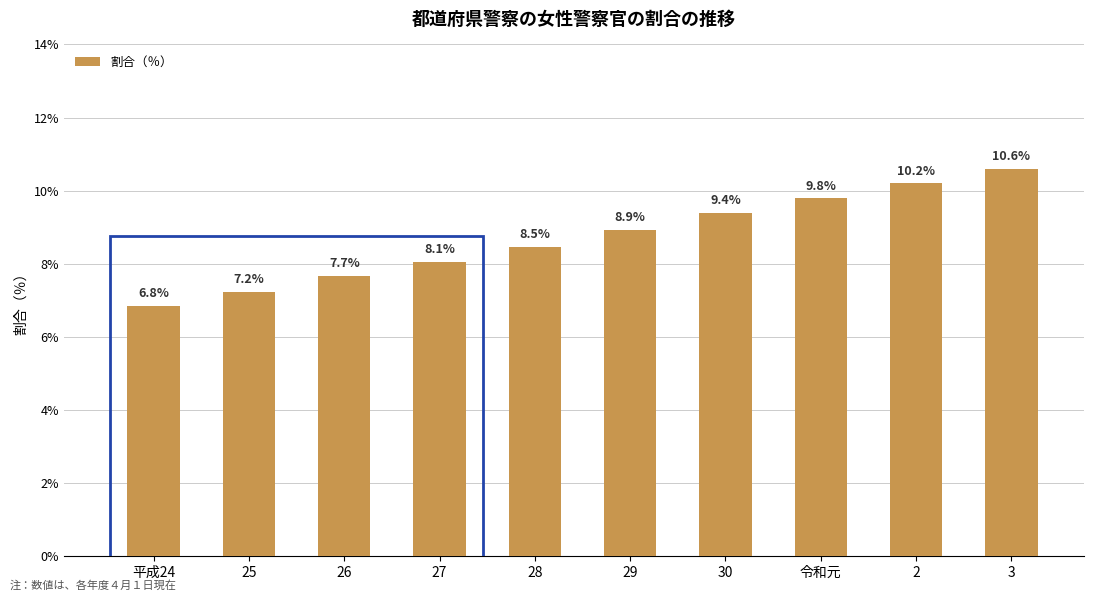

Reading right to left, transcribe all the data shown in this chart.

3=10.6	2=10.2	令和元=9.8	30=9.4	29=8.9	28=8.5	27=8.1	26=7.7	25=7.2	平成24=6.8